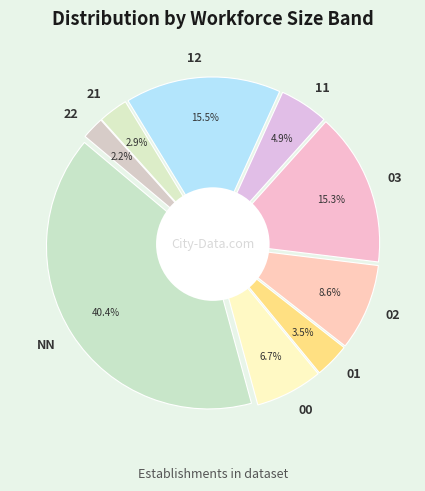

To the nearest percent, what percentage of the pie is 00?

7%